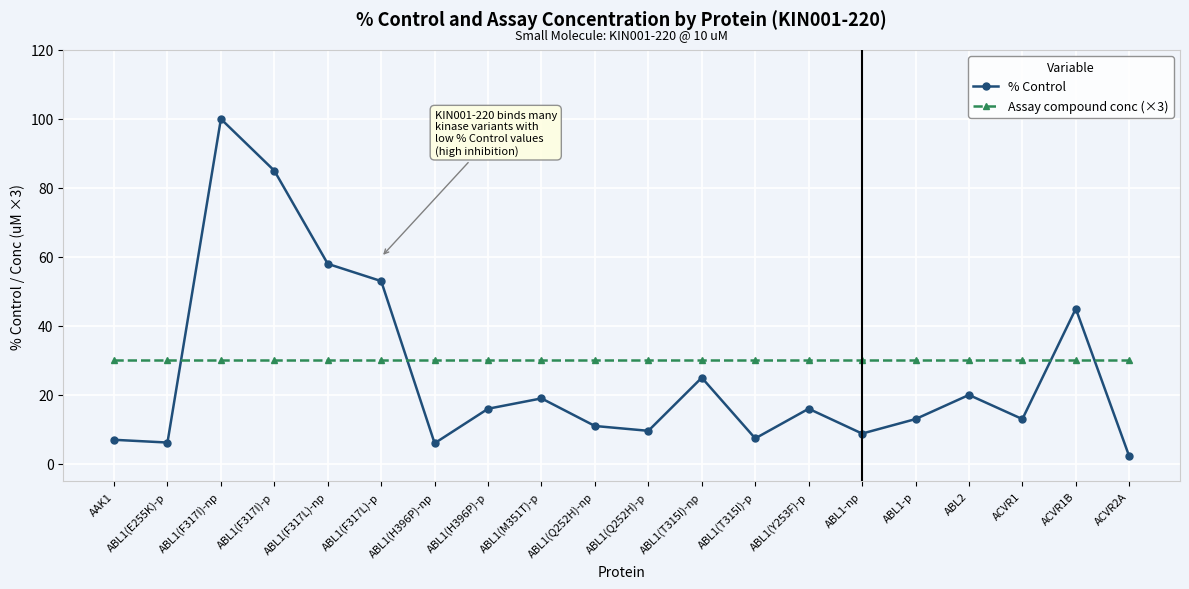

What is the value of the Assay compound conc (×3) point at the 4th from the left?

30.0